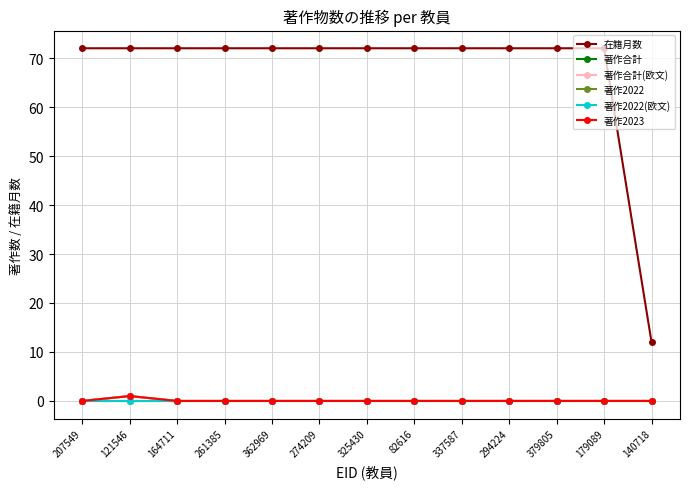

How many distinct data groups are displayed?

6